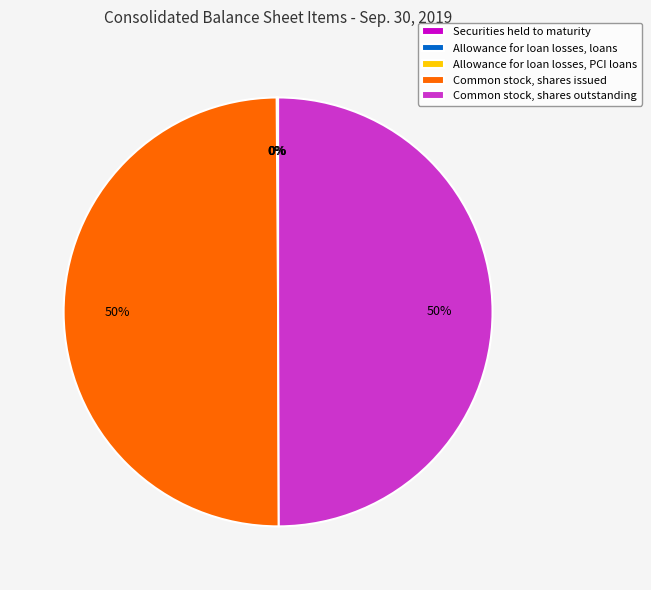

Is it true that Common stock, shares issued is 50% of the pie?

True